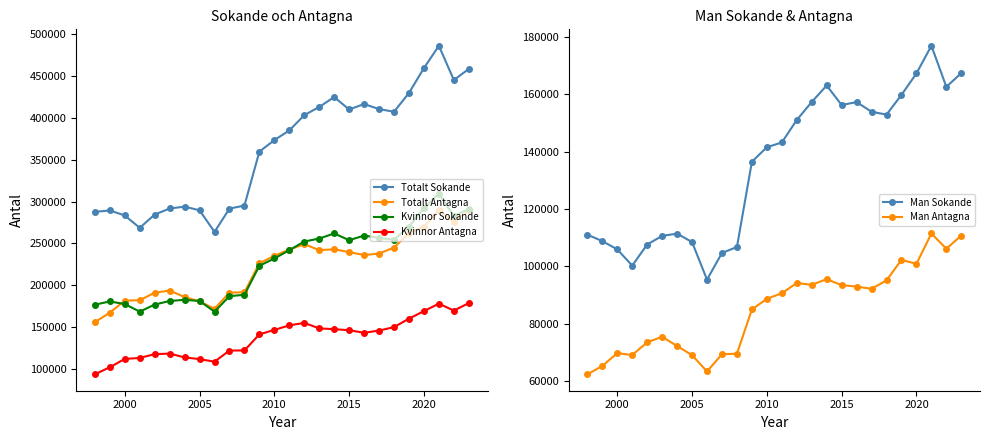

What is the difference between the second highest and minimum values in the Totalt Antagna series?

133507